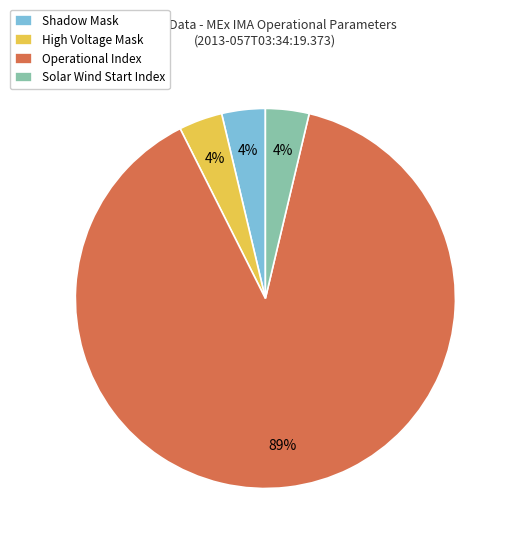

True or false: Solar Wind Start Index accounts for 4% of the total.

True